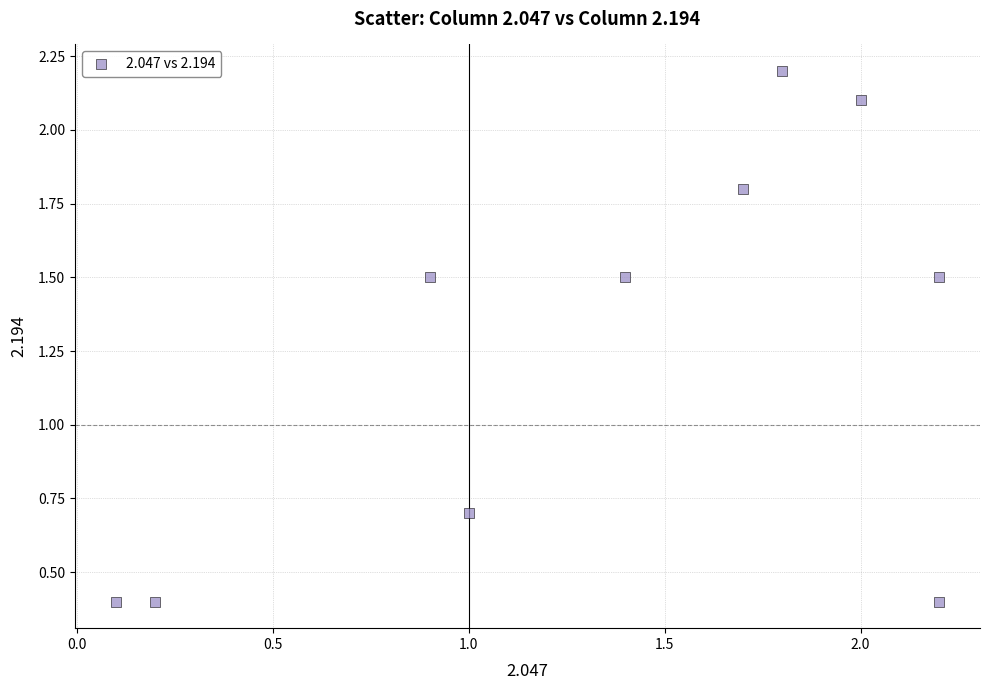

What is the range of Y values (max minus min)?

1.8